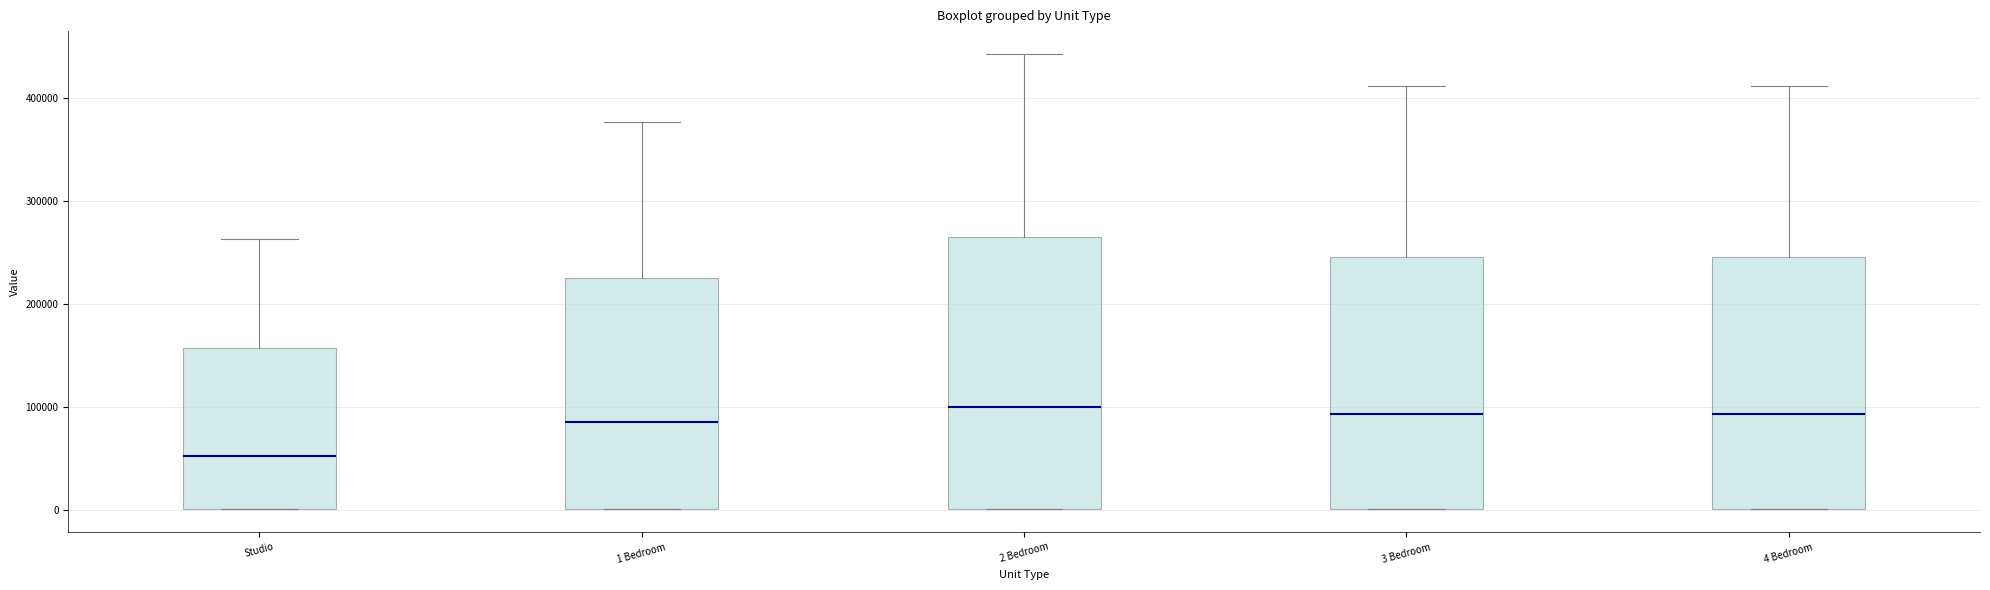

Reading left to right, transcribe this box plot: for each box, give where its median line is, the range the box spans, and where its two whiskers end, as read against the y-axis. The values are not printed on the chart, so give them approximately, as read against the axis.

Studio: median 50000, box 0 to 160000, whiskers 0 to 260000
1 Bedroom: median 80000, box 0 to 220000, whiskers 0 to 380000
2 Bedroom: median 100000, box 0 to 260000, whiskers 0 to 440000
3 Bedroom: median 90000, box 0 to 250000, whiskers 0 to 410000
4 Bedroom: median 90000, box 0 to 250000, whiskers 0 to 410000